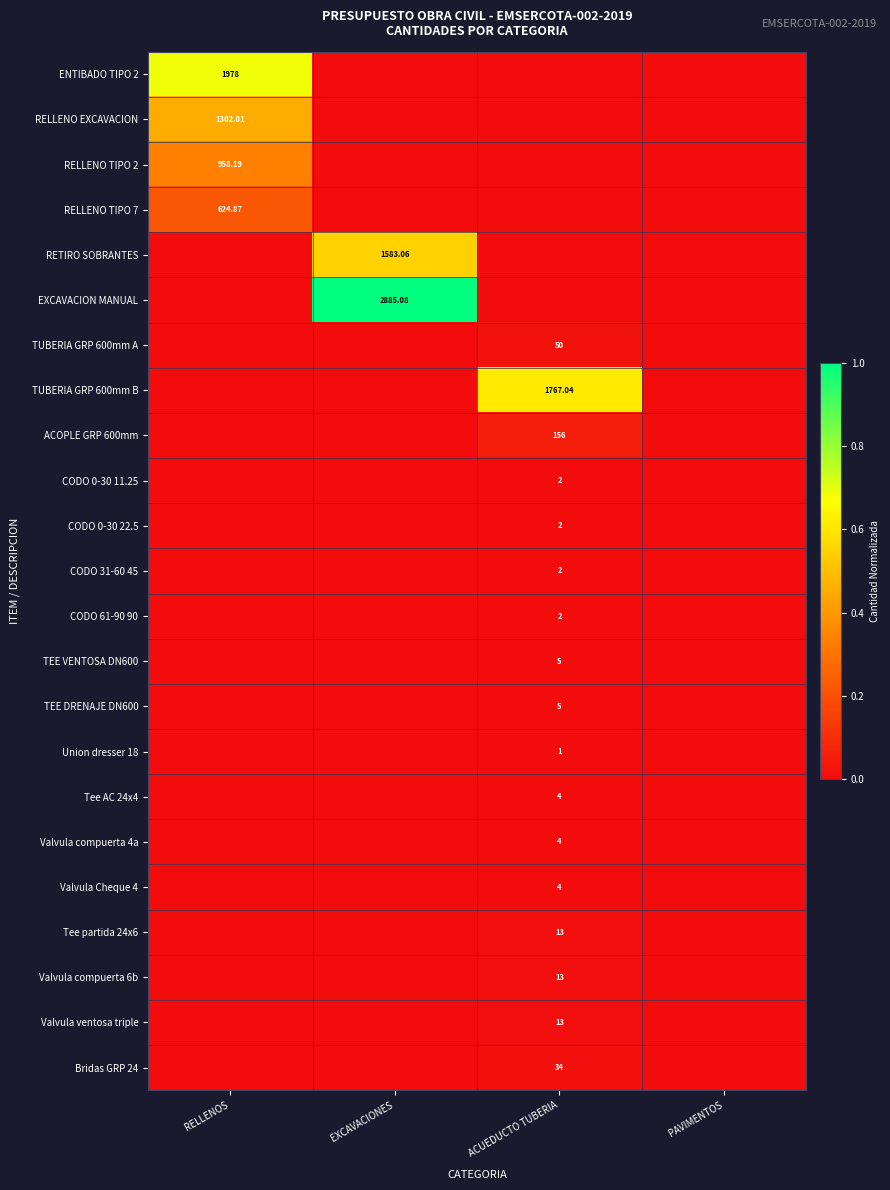

At how many categories does at least one series exceed 0?

3